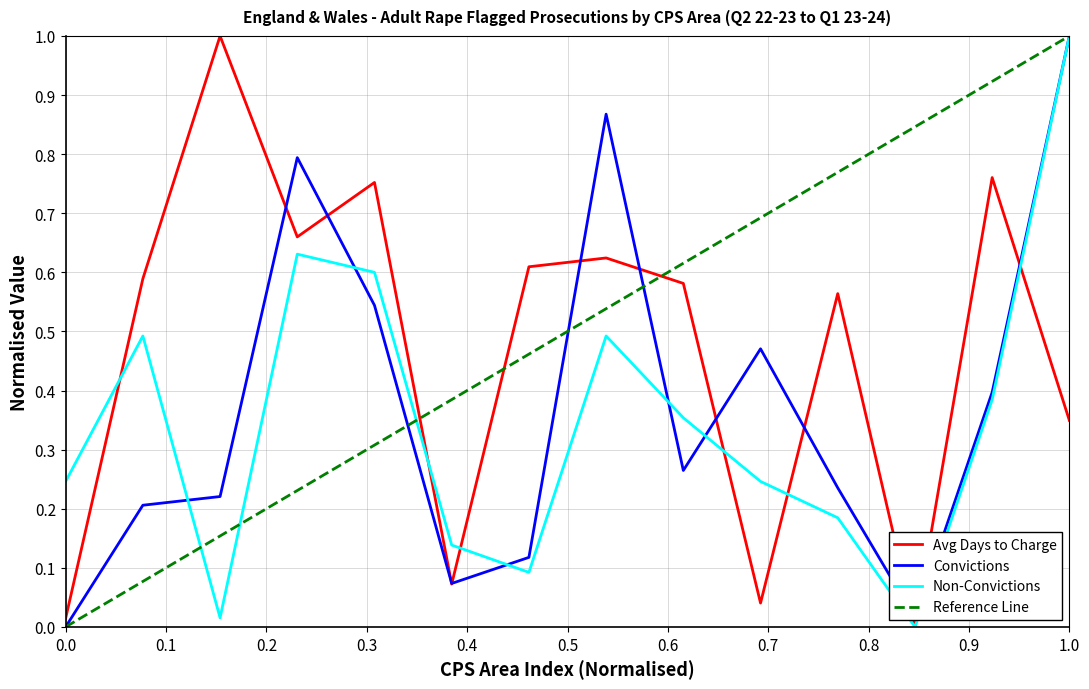

What is the maximum value for Avg Days to Charge?

1.0